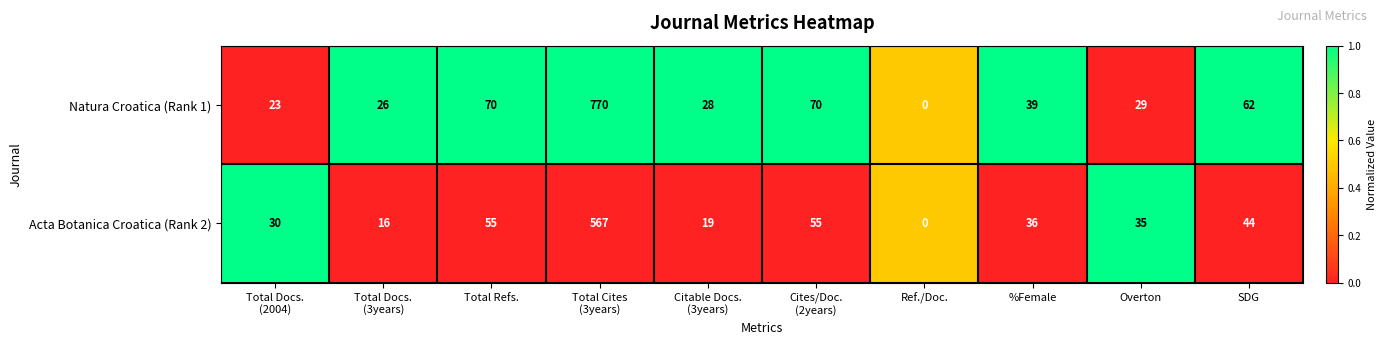

Where does the Natura Croatica (Rank 1) series first go above 39?

Total Refs.